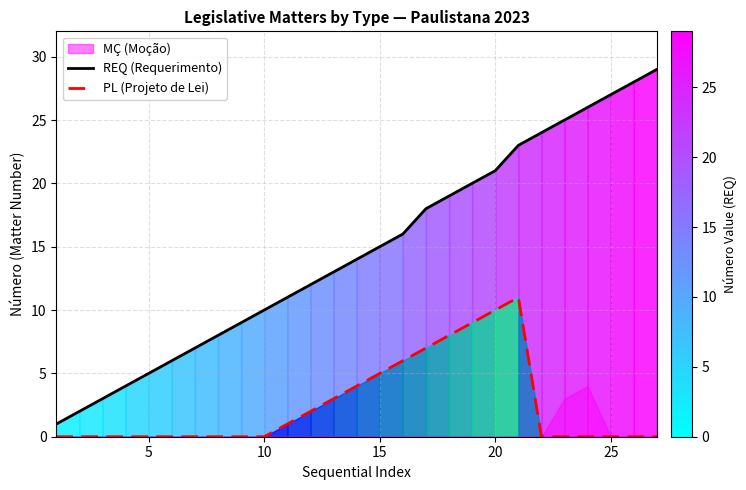

What is the maximum value for REQ (Requerimento)?

29